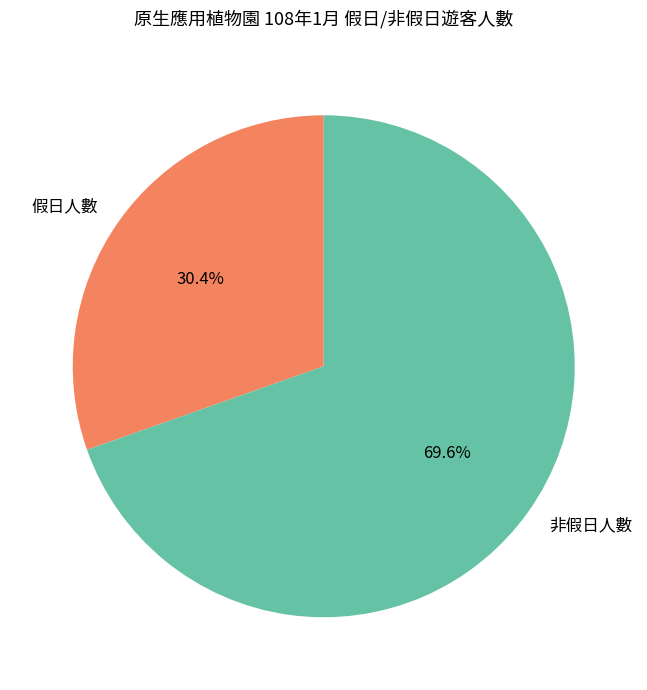

Which has a higher value, 假日人數 or 非假日人數?

非假日人數